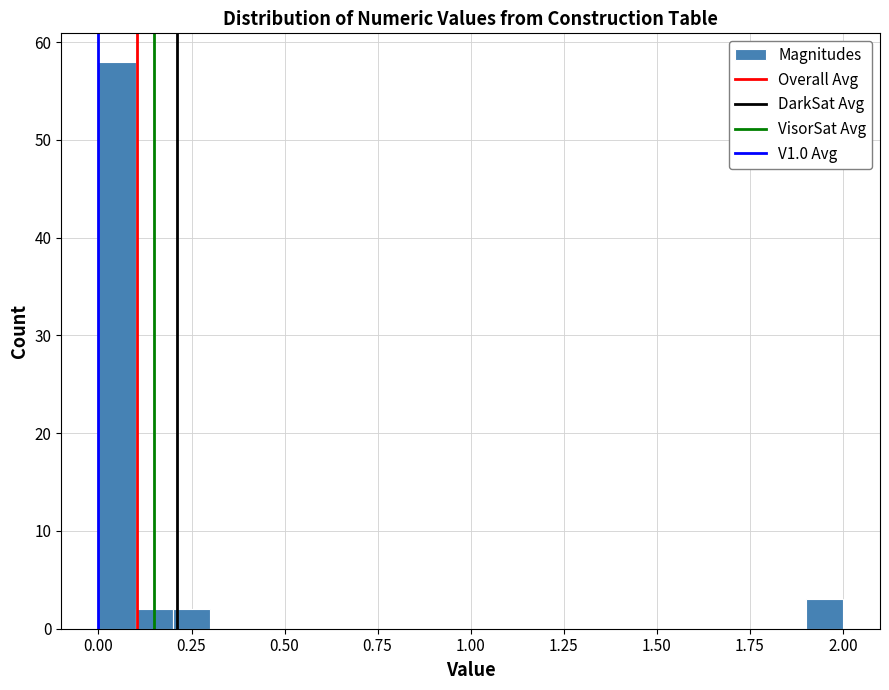

Around what value on the x-axis is the tallest bar? Give the approximate position of its centre, as read against the axis.

0.05